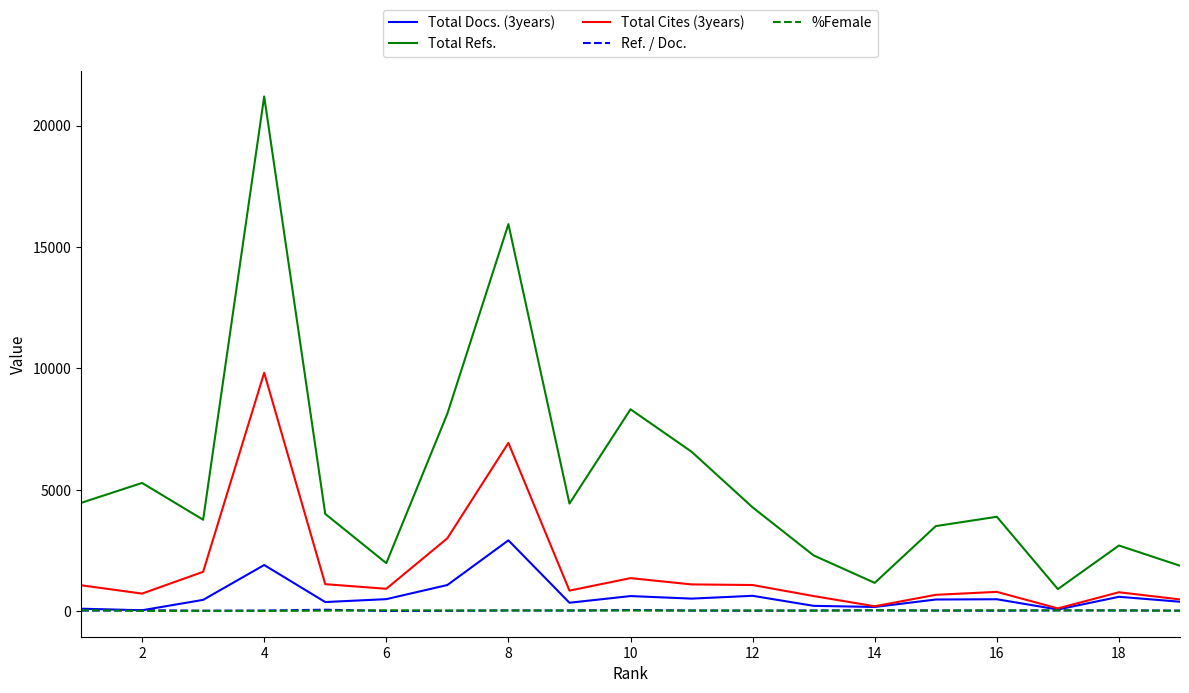

What is the difference between the second highest and minimum values in the Total Refs. series?

15035